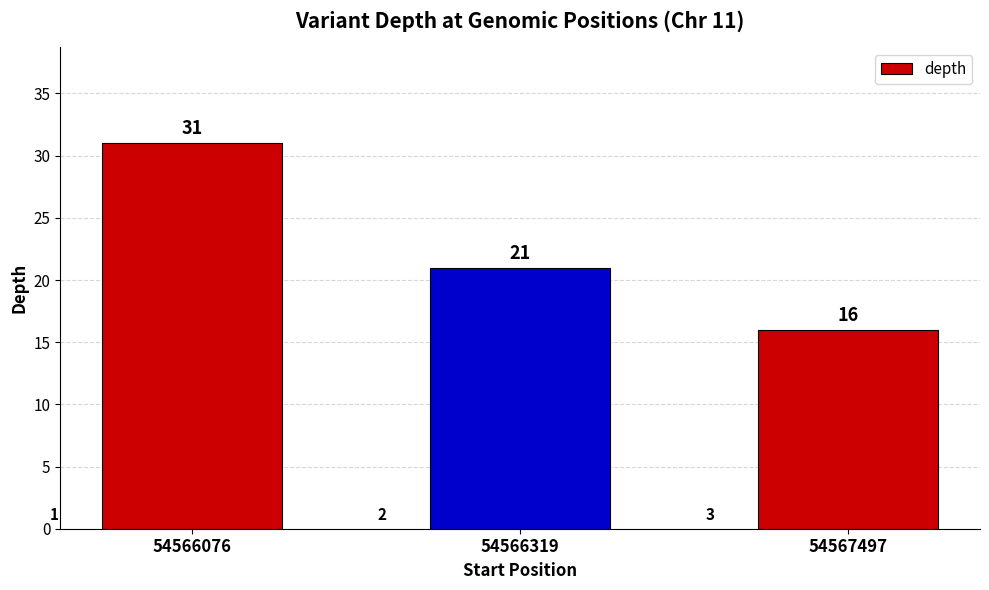

What is the change in value from 54566076 to 54567497?

-15